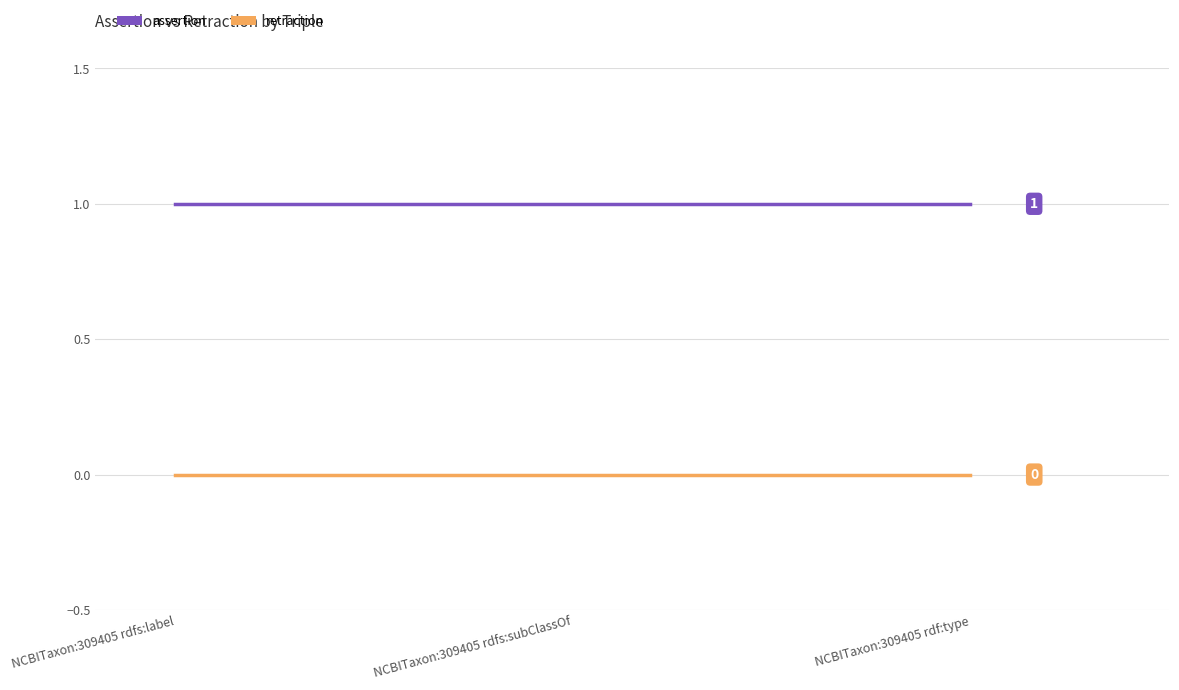

What position from the right is NCBITaxon:309405 rdfs:subClassOf?

2